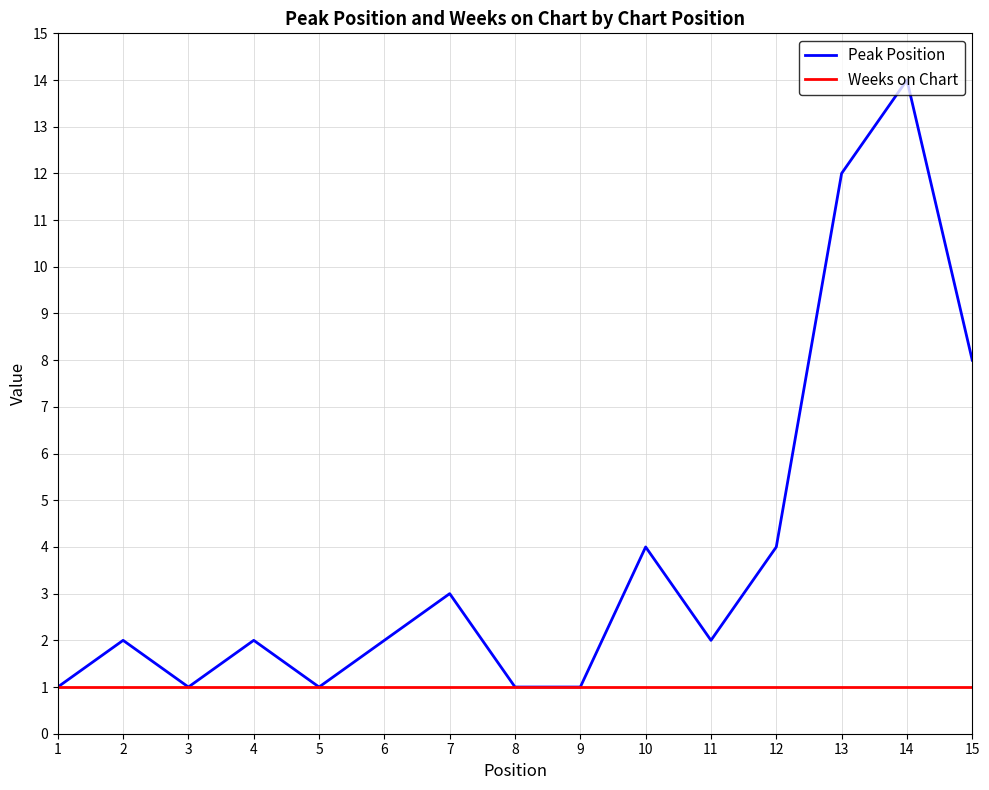

Which series has the largest total across all categories?

Peak Position